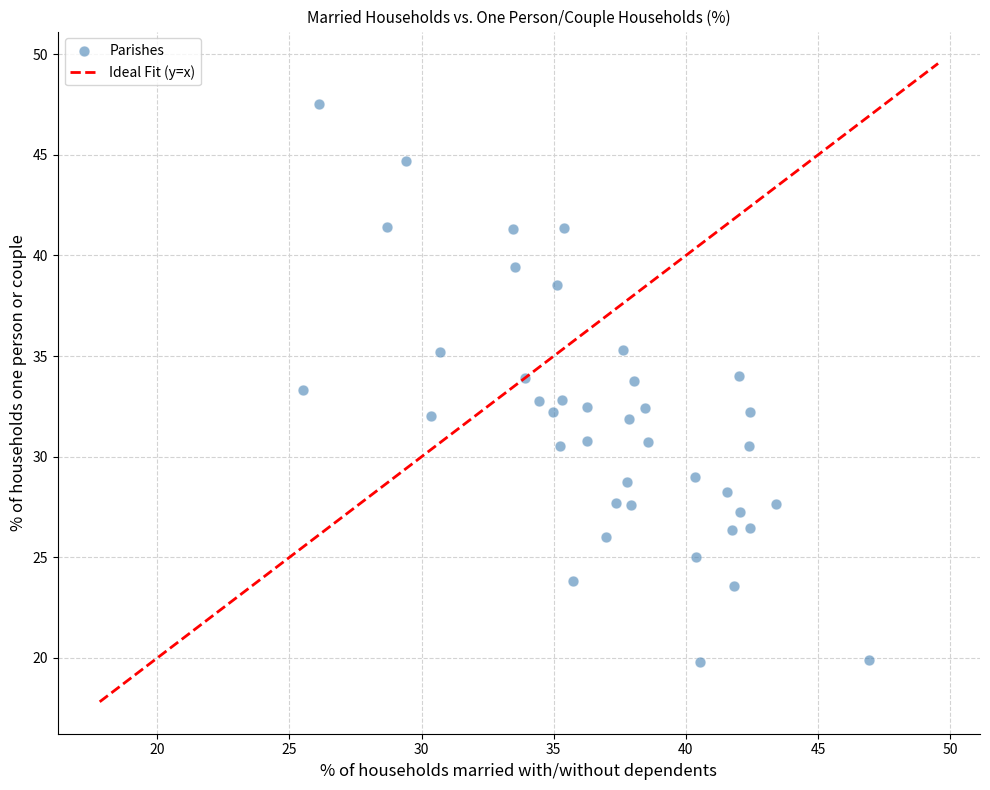

Count the number of points in this scatter plot.

40